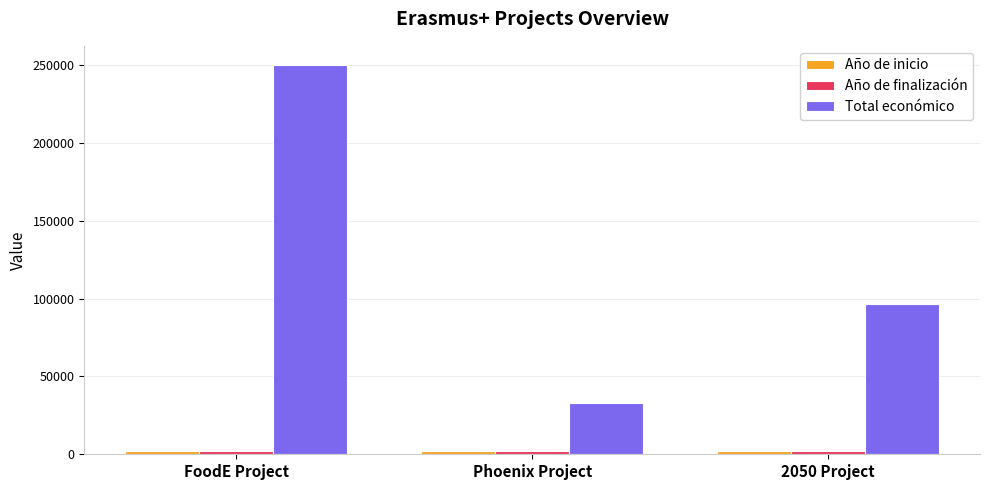

What is the difference between the highest and lowest values at FoodE Project?

247978